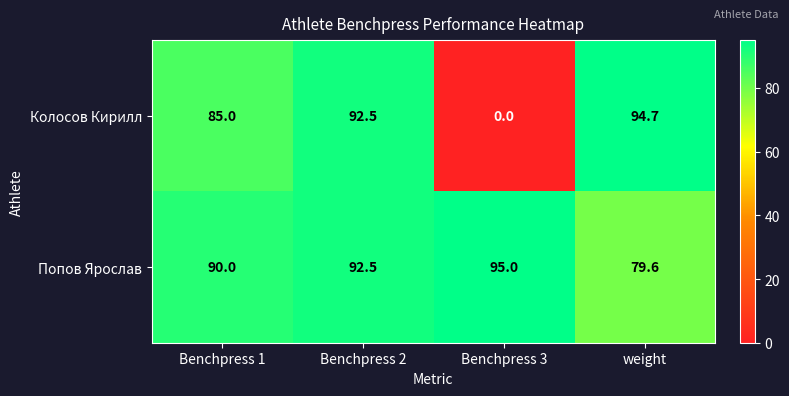

List the series in order of their peak value, highest first.

Попов Ярослав, Колосов Кирилл